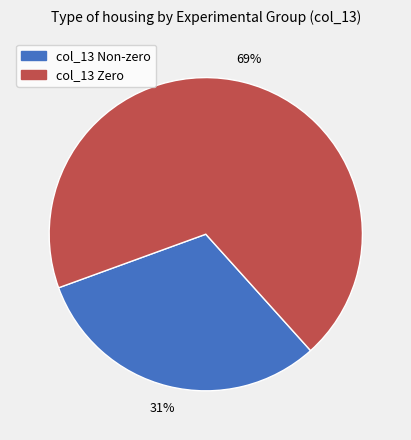

To the nearest percent, what is the difference between the largest and smallest slice percentages?

38%